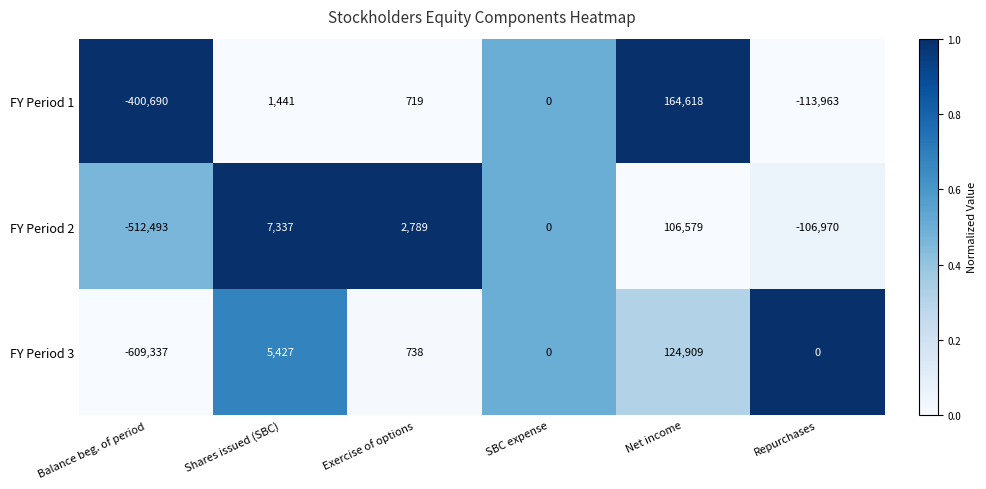

Rank the series by their average value, from highest to lowest.

FY Period 1, FY Period 3, FY Period 2